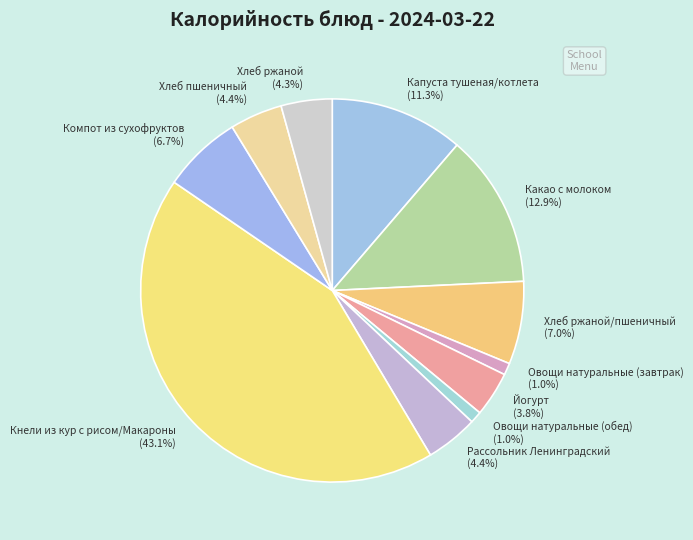

Count the number of slices in the pie.

11